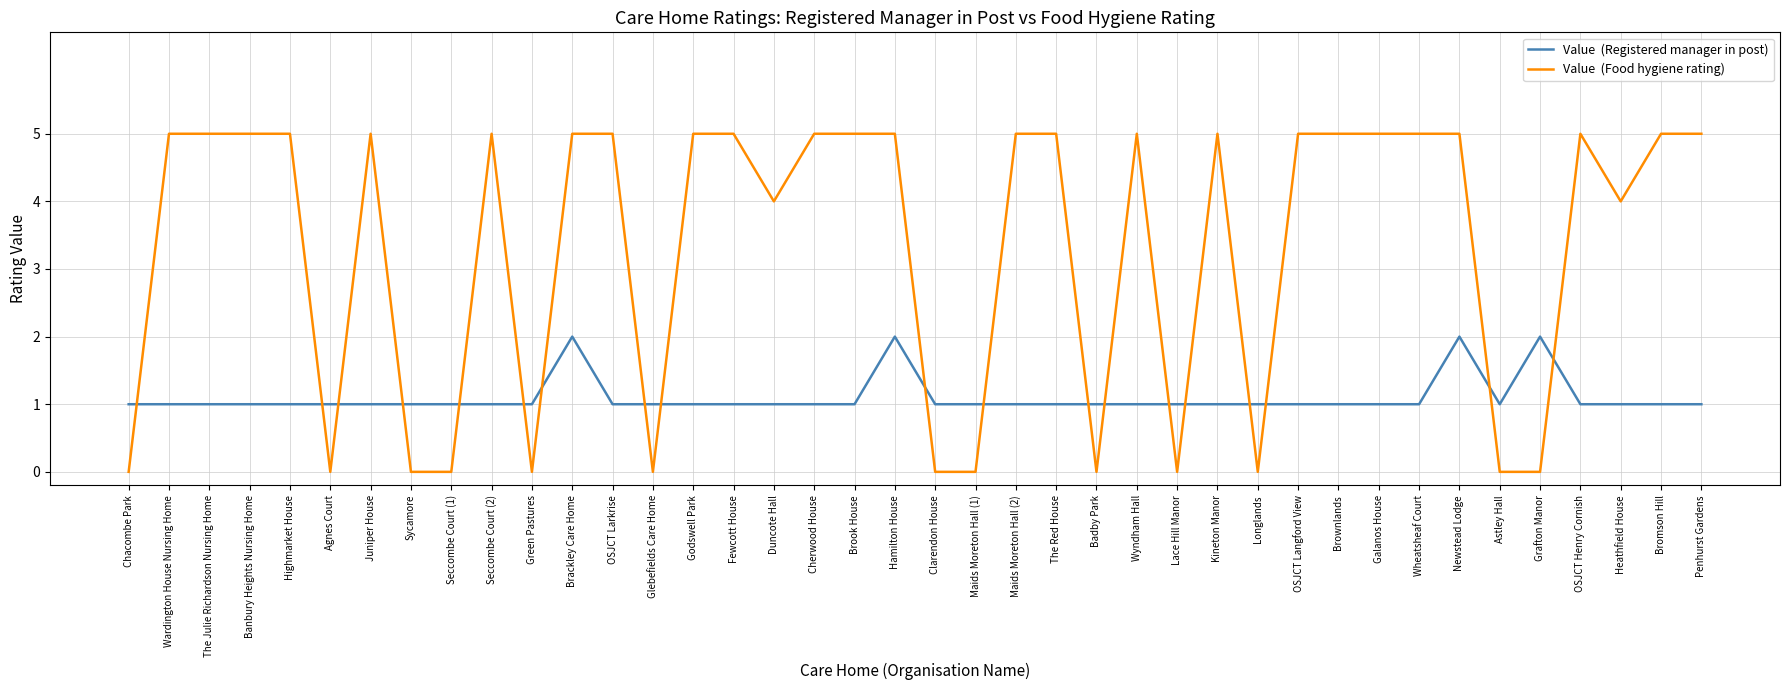

What position from the left is Bromson Hill?

39